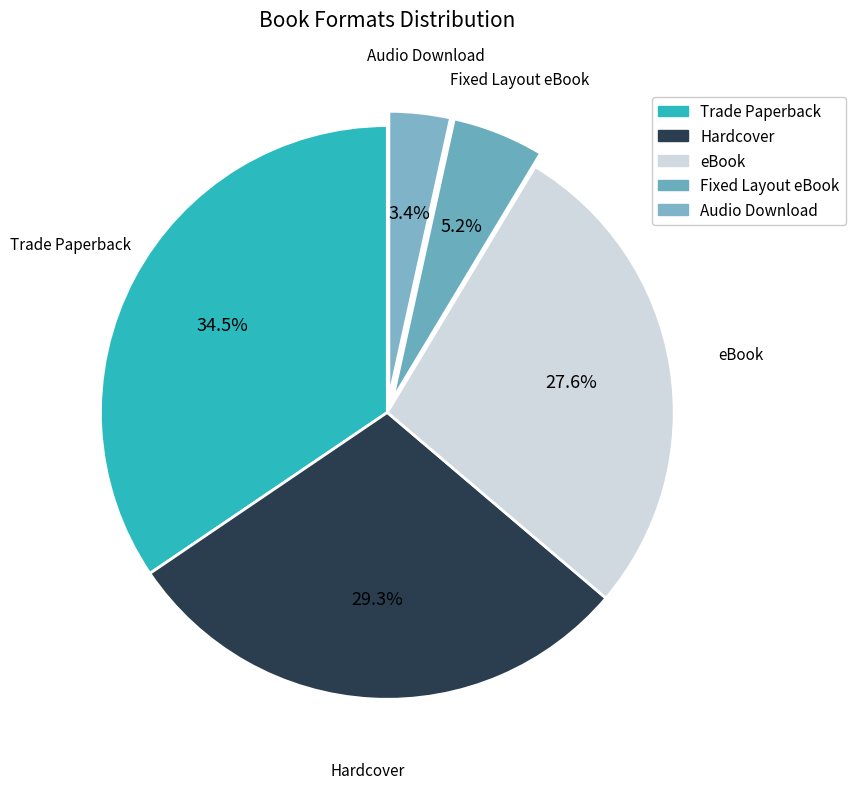

What portion of the pie excludes eBook?

72.4%